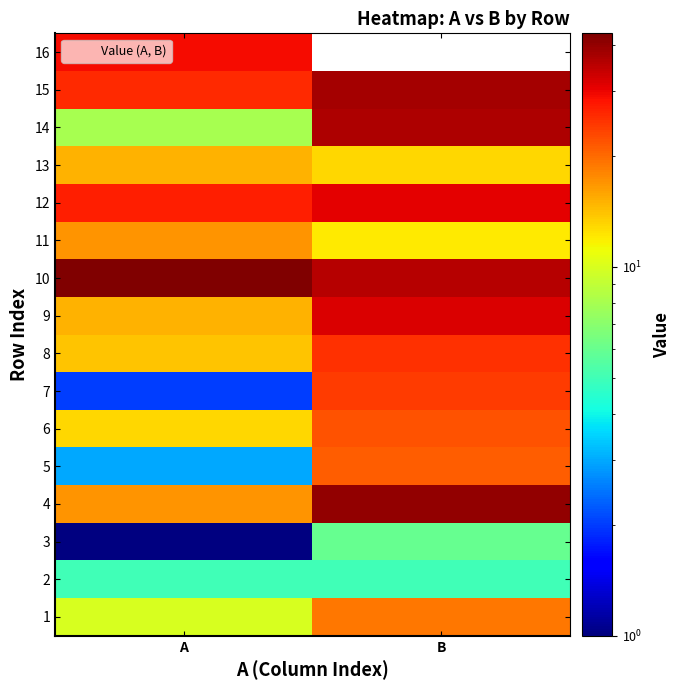

Reading right to left, extract all data points from this chart.

1: 19	10
2: 5	5
3: 6	1
4: 40	17
5: 21	3
6: 22	13
7: 24	2
8: 25	14
9: 32	15
10: 36	43
11: 12	17
12: 31	27
13: 13	15
14: 37	8
15: 38	26
16: 0	29